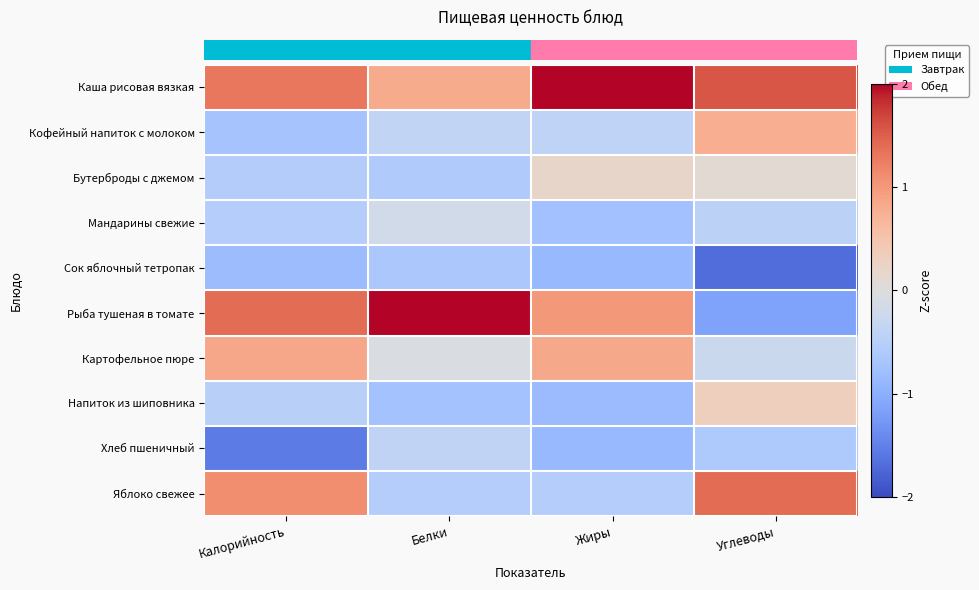

Count the number of categories in the chart.

4